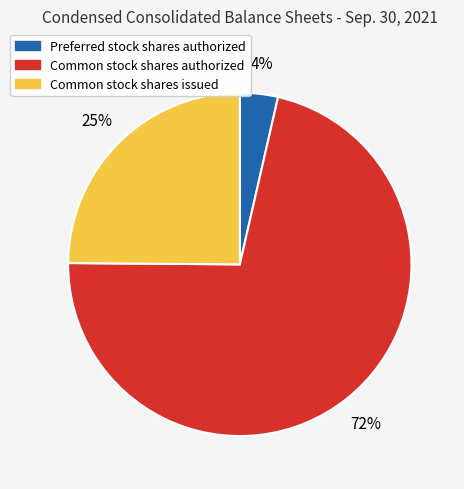

Count the number of slices in the pie.

3